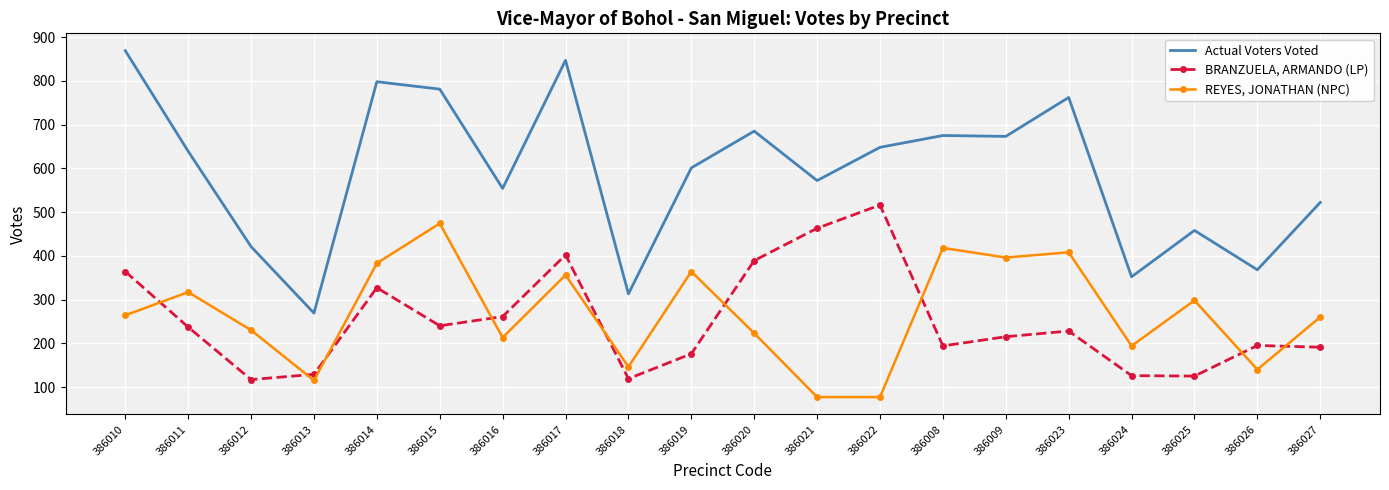

Which series has the largest range (max minus min)?

Actual Voters Voted